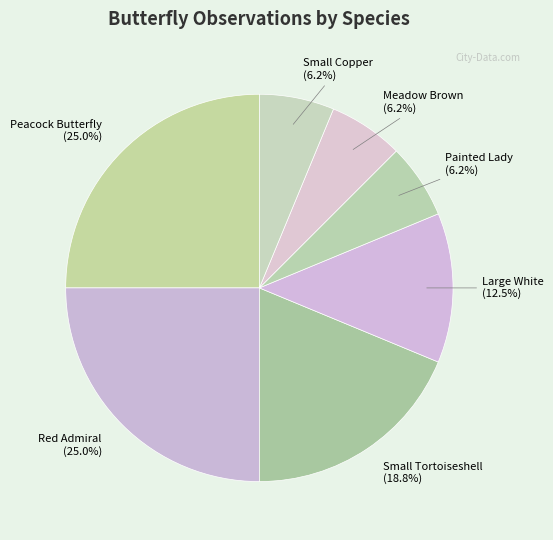

The Painted Lady slice represents 6% of the pie. True or false?

True